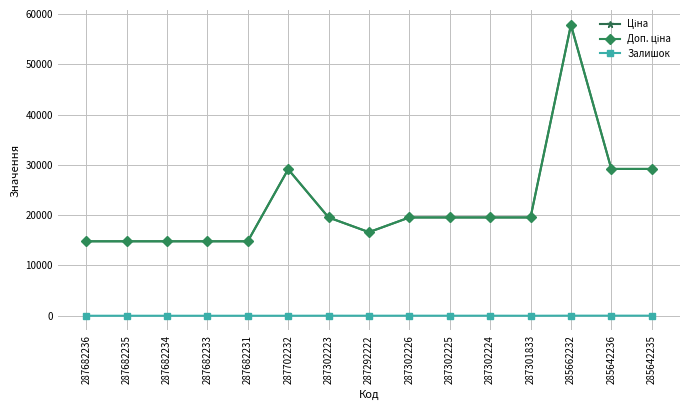

Does the chart have visible grid lines?

Yes